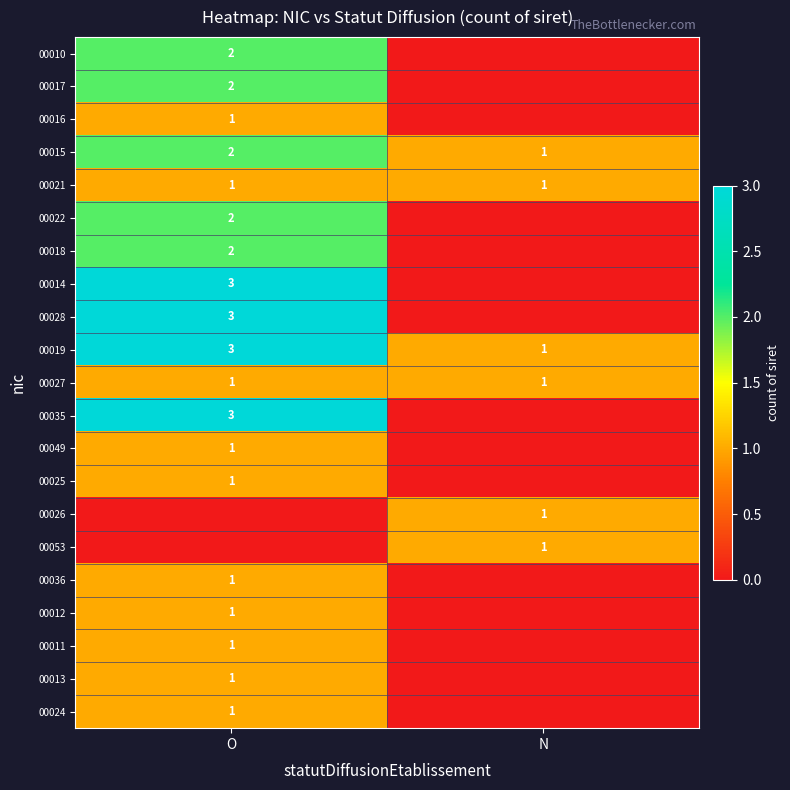

True or false: 00017 has a value of 1 at O.

False